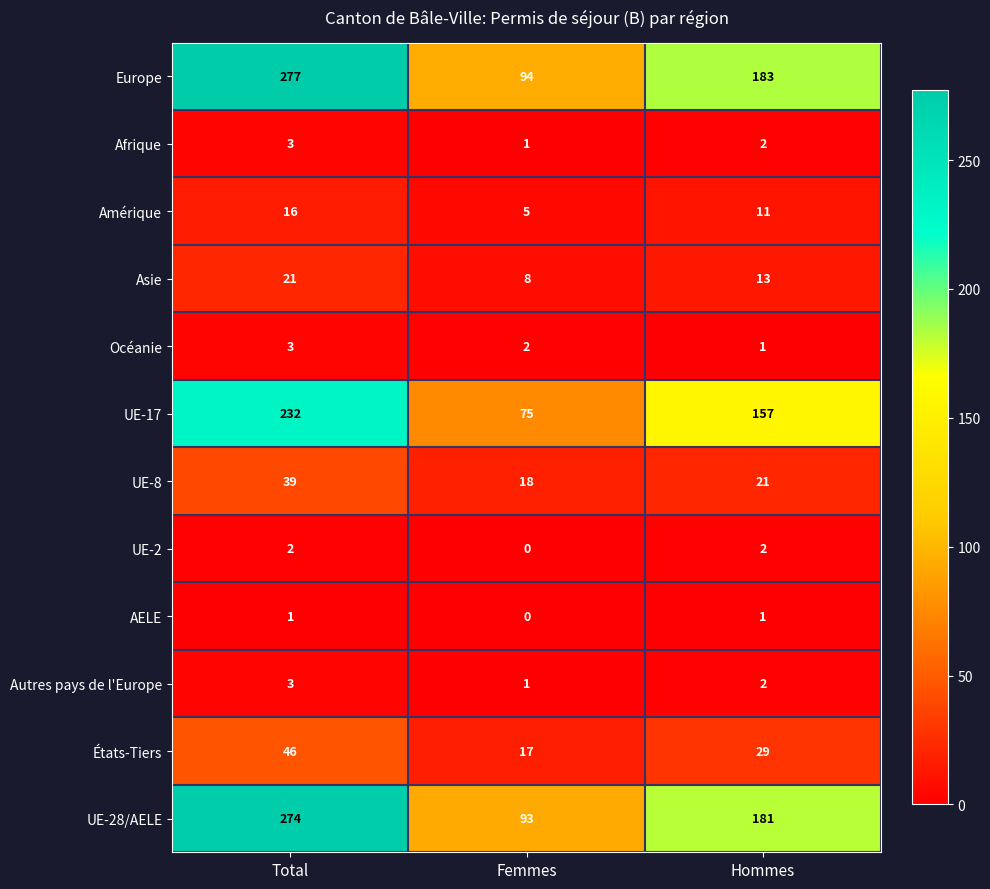

Count the number of categories in the chart.

3